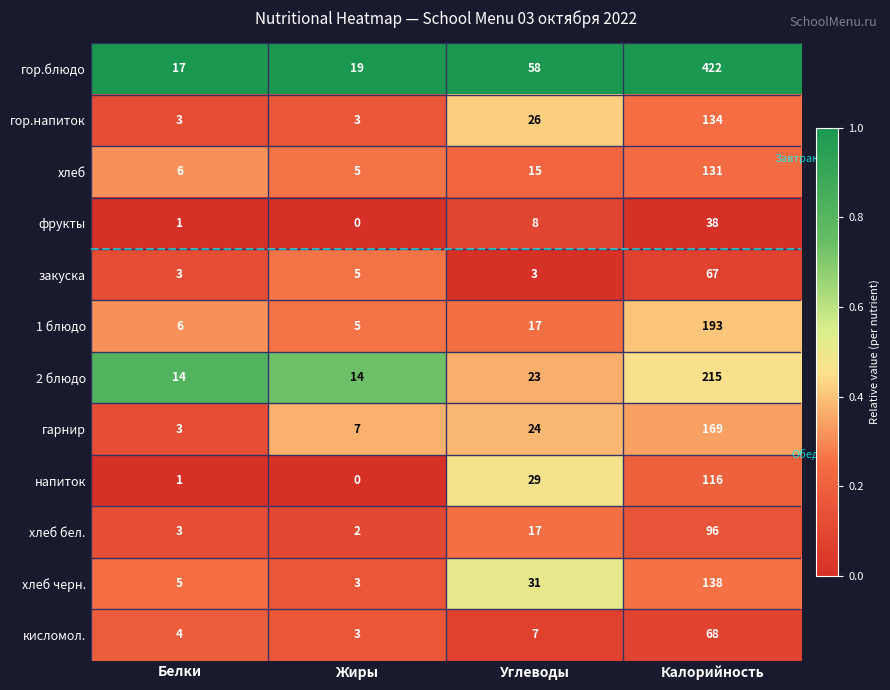

Read the гарнир value at Калорийность, to the nearest 50.

150